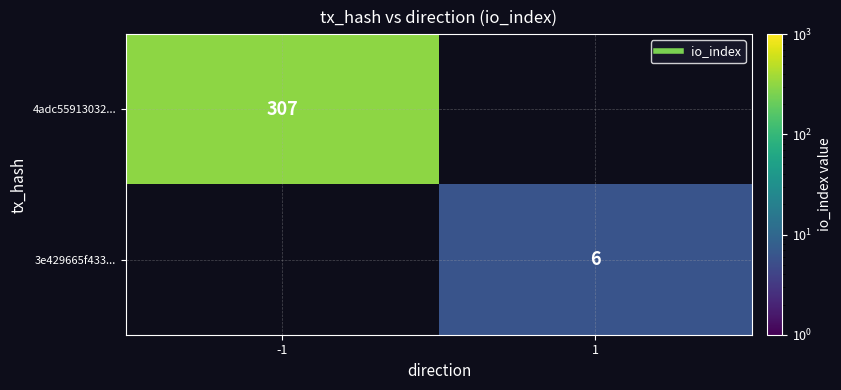

How many categories are shown in the chart?

2